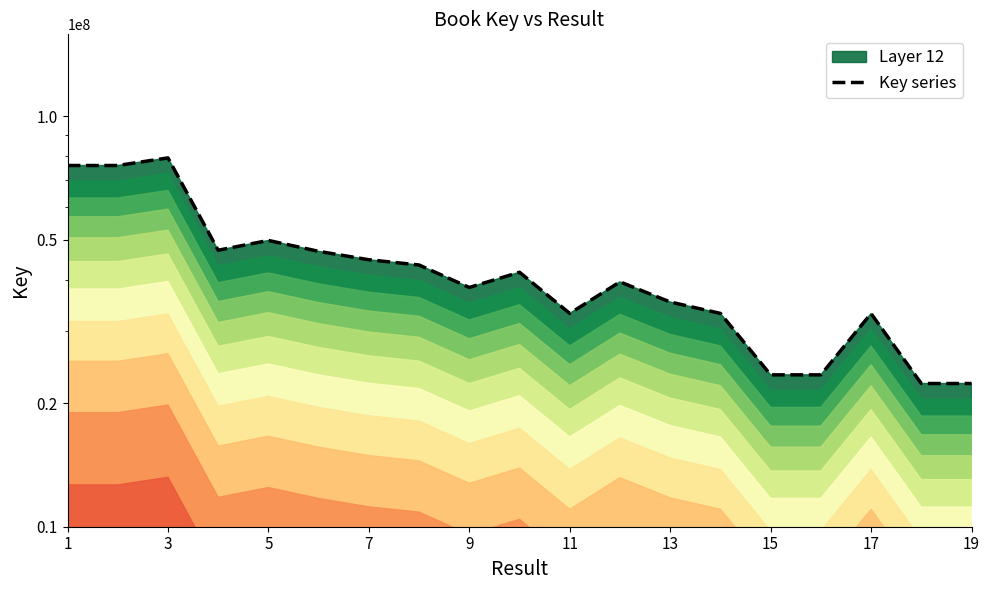

True or false: there are more than 2 points higher than both neighbors.

True